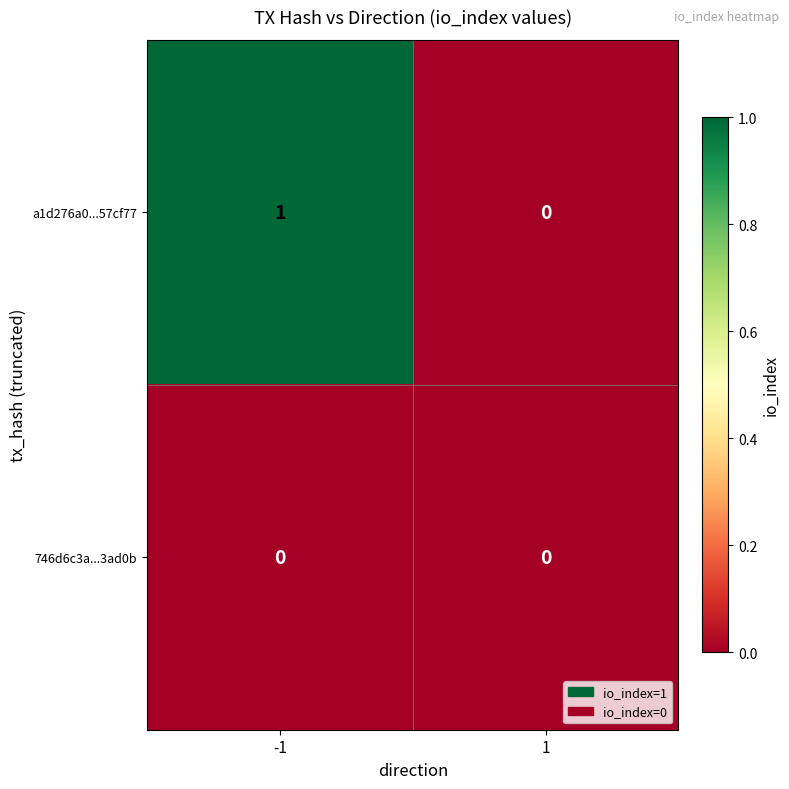

The a1d276a0...57cf77 series shows 1 at -1. True or false?

True